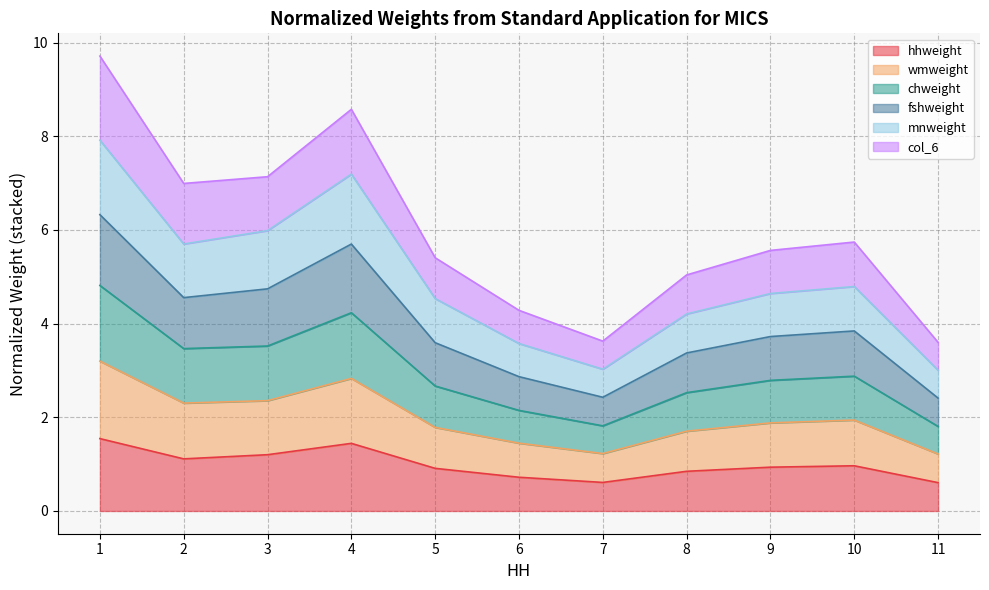

What is the total value across all series at 9?

5.6